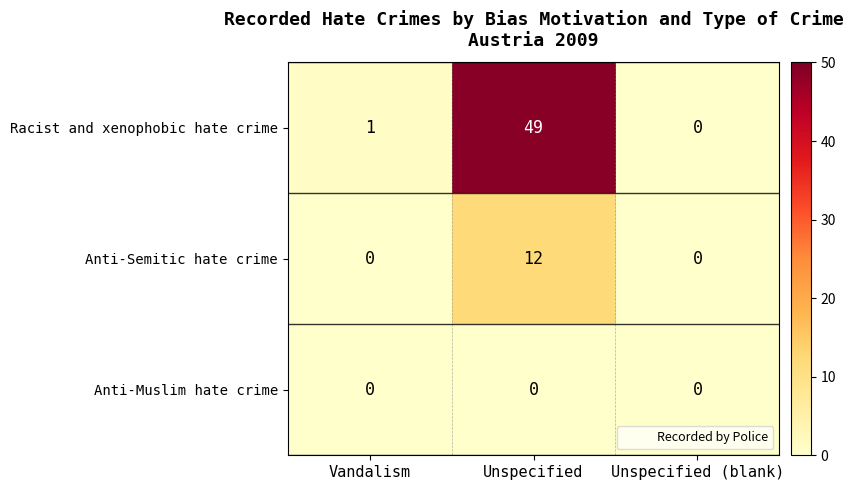

Which series has the largest range (max minus min)?

Racist and xenophobic hate crime